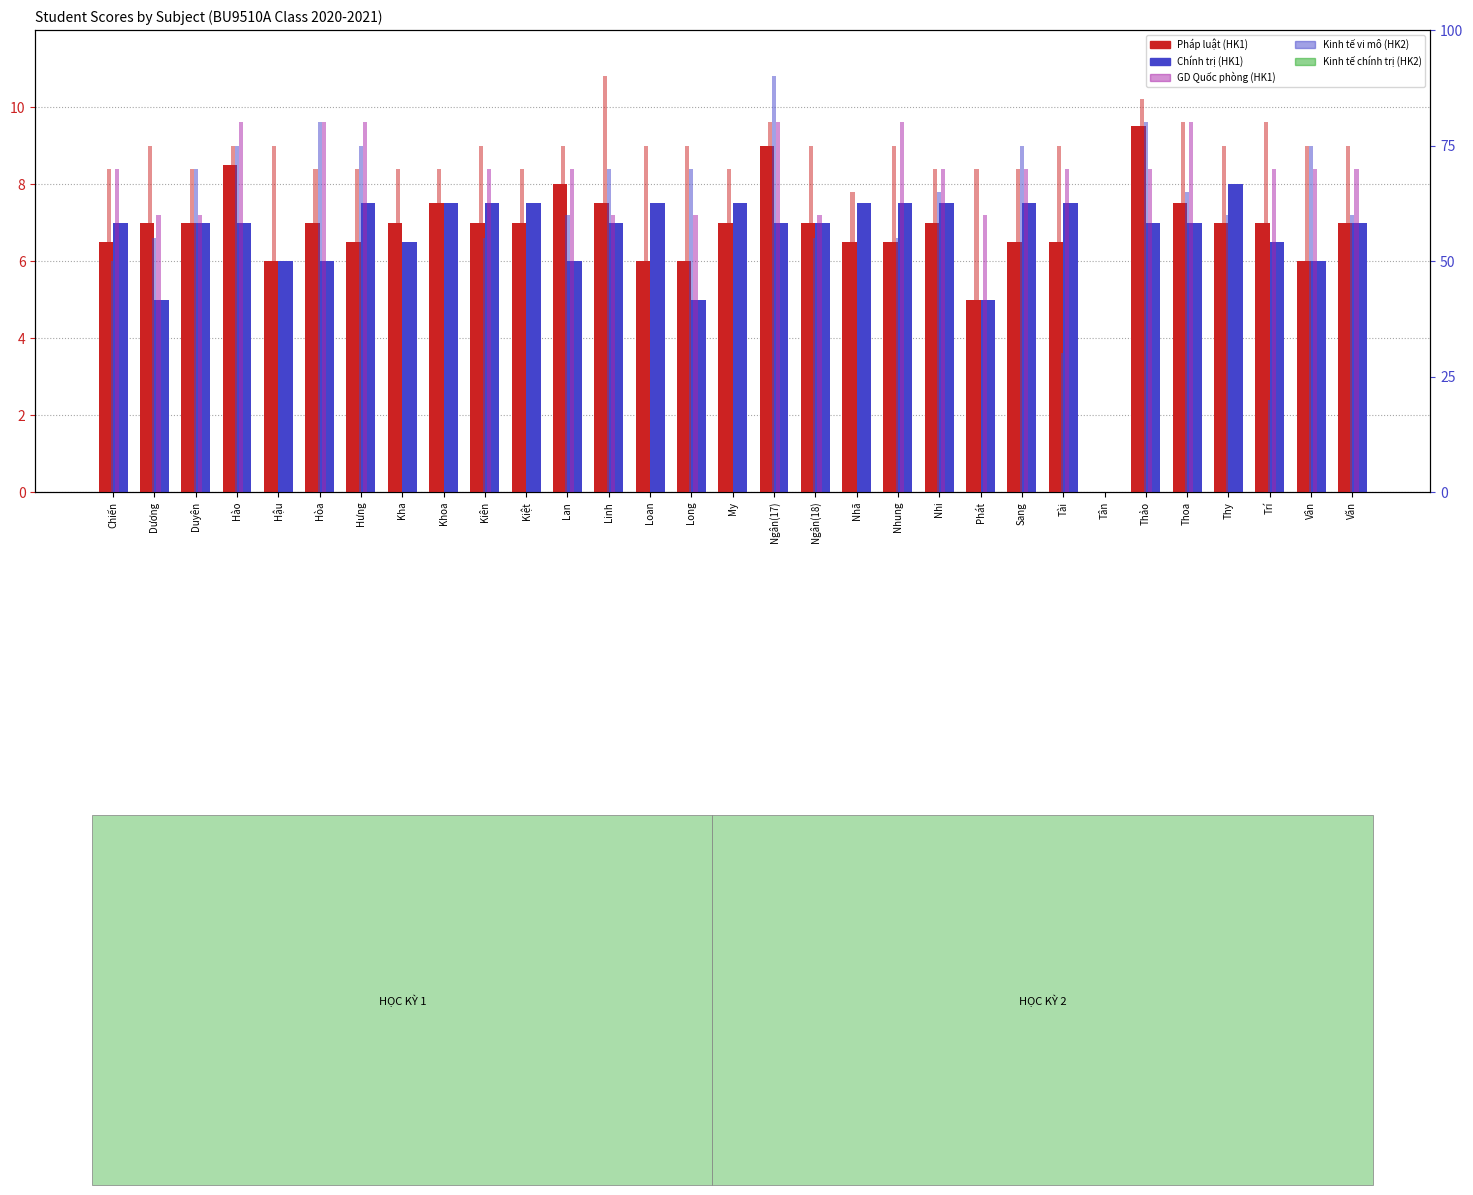

At how many categories does at least one series exceed 15?

30